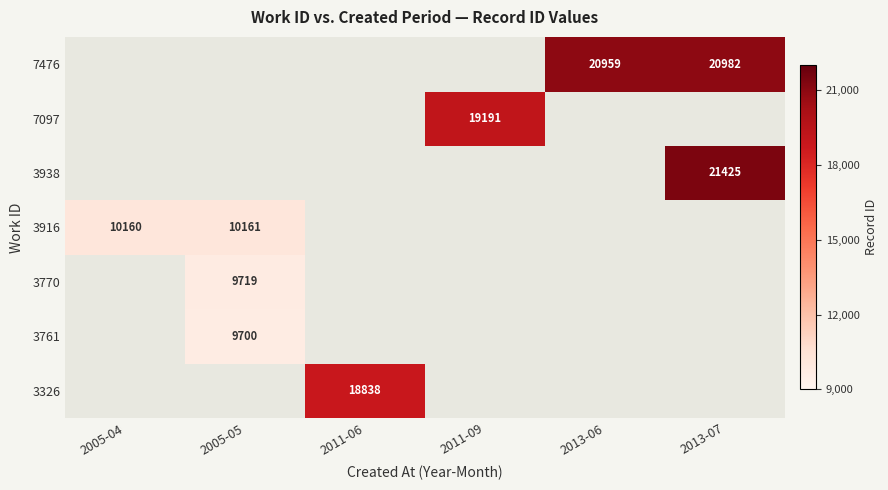

The 7097 series shows 19191 at 2011-09. True or false?

True